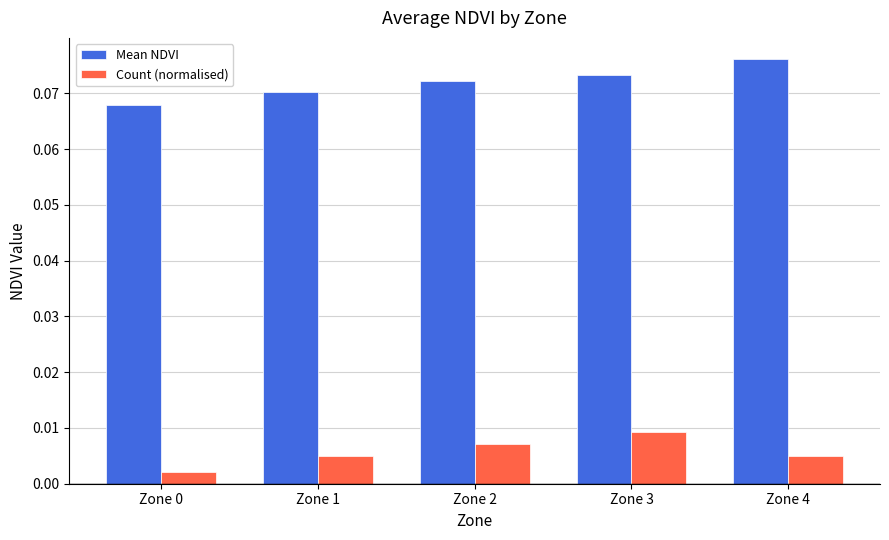

Count the Count (normalised) values in the range 0 to 1.

5